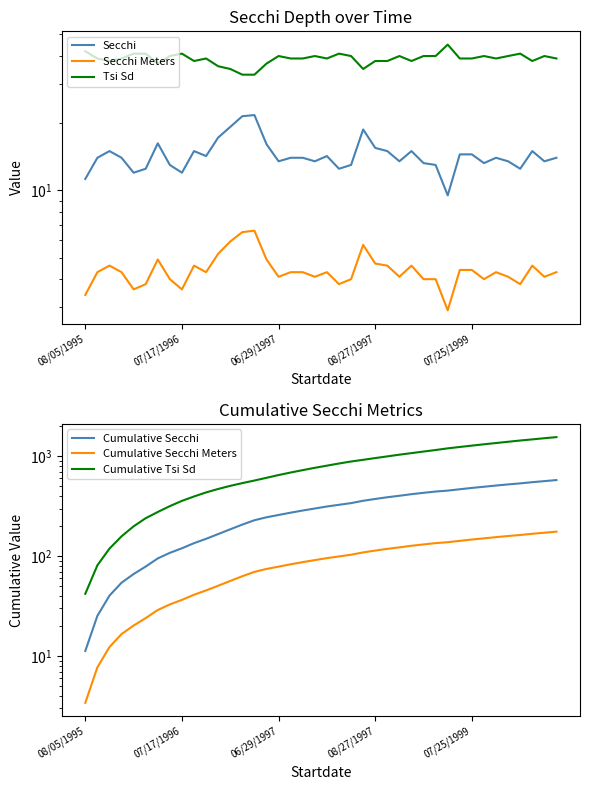

What is the value of the Tsi Sd point at the 1st from the left?

42.0